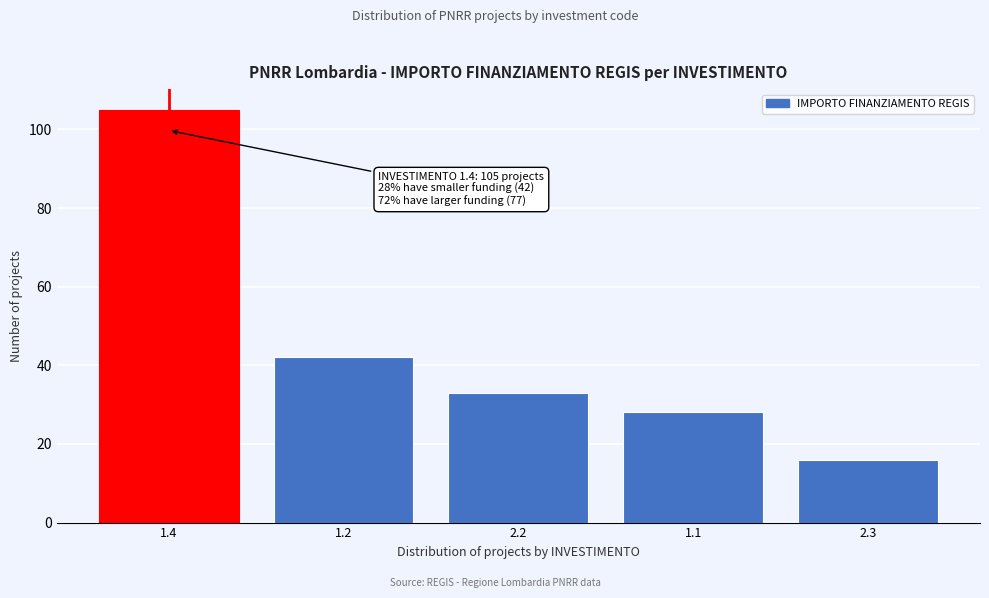

Reading right to left, extract all data points from this chart.

16	28	33	42	105